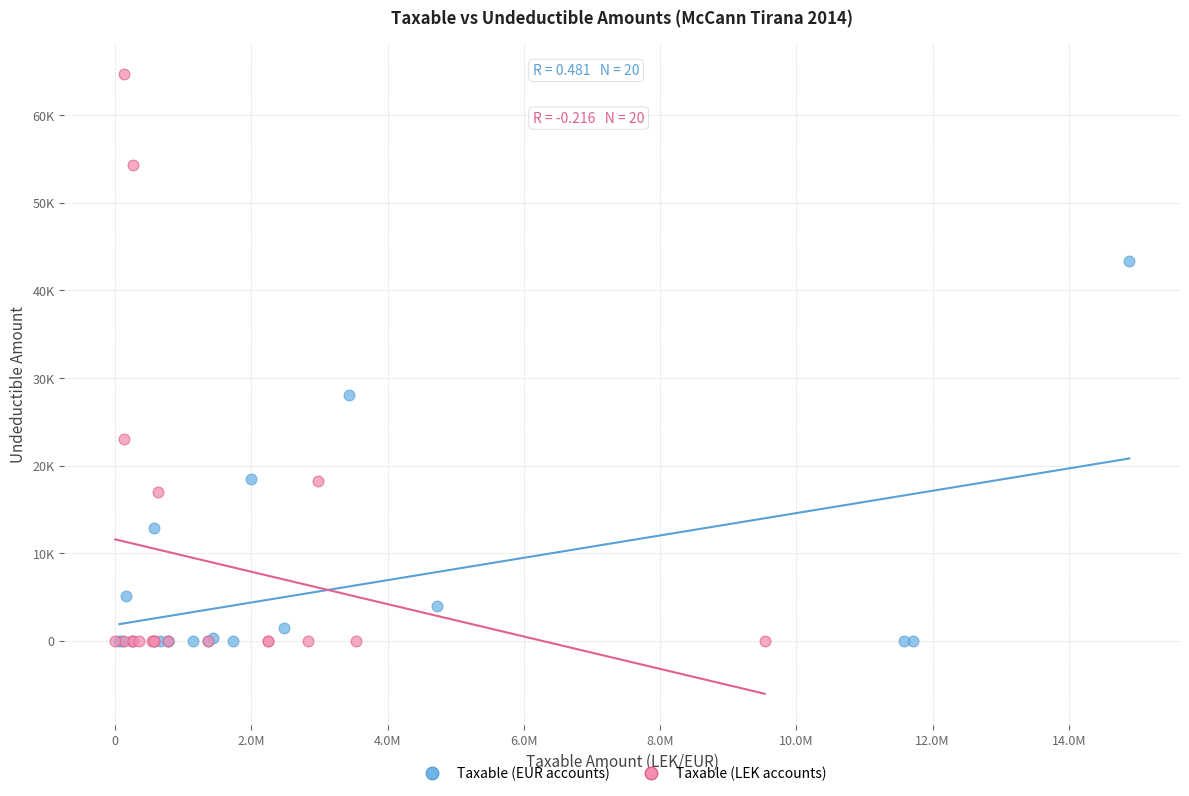

What are all the series names shown in the legend?

Taxable (EUR accounts), Taxable (LEK accounts)